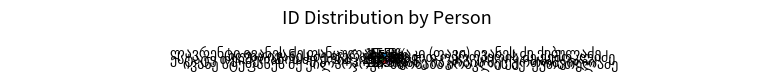

How many segments does this pie chart have?

8